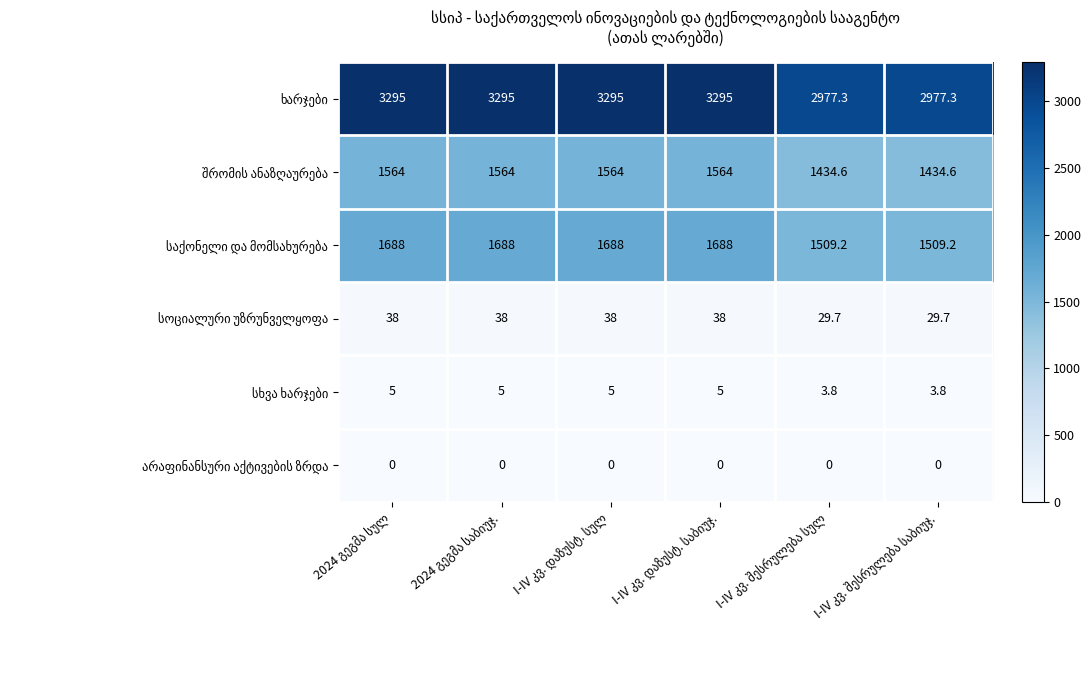

At how many categories does at least one series exceed 2430?

6